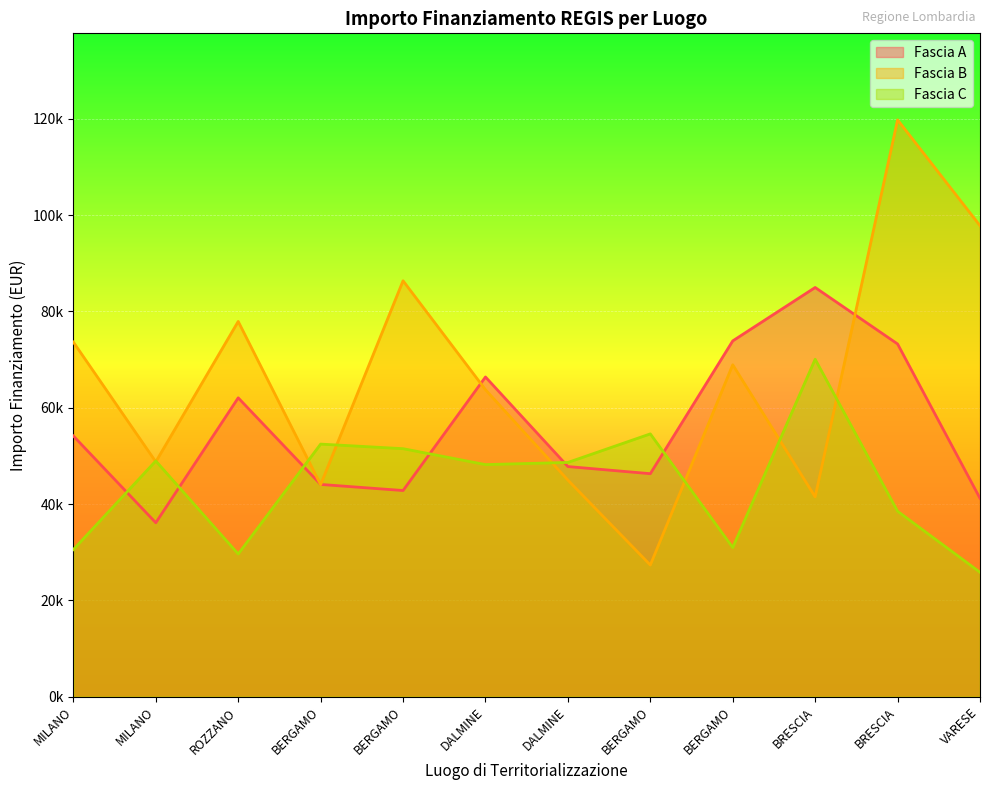

Count the number of categories in the chart.

12